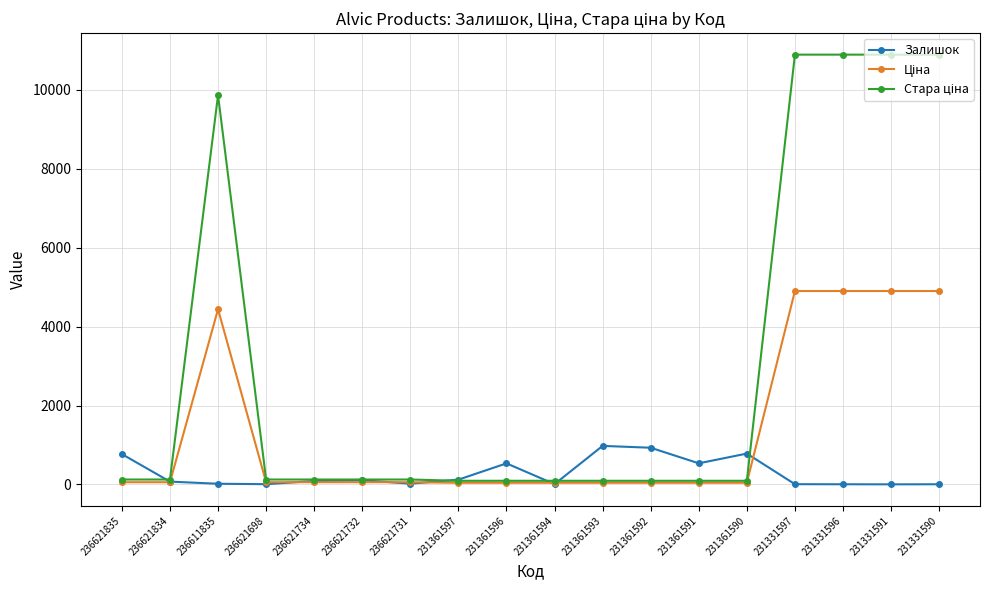

What is the value of the Залишок point at the 9th from the left?

534.0